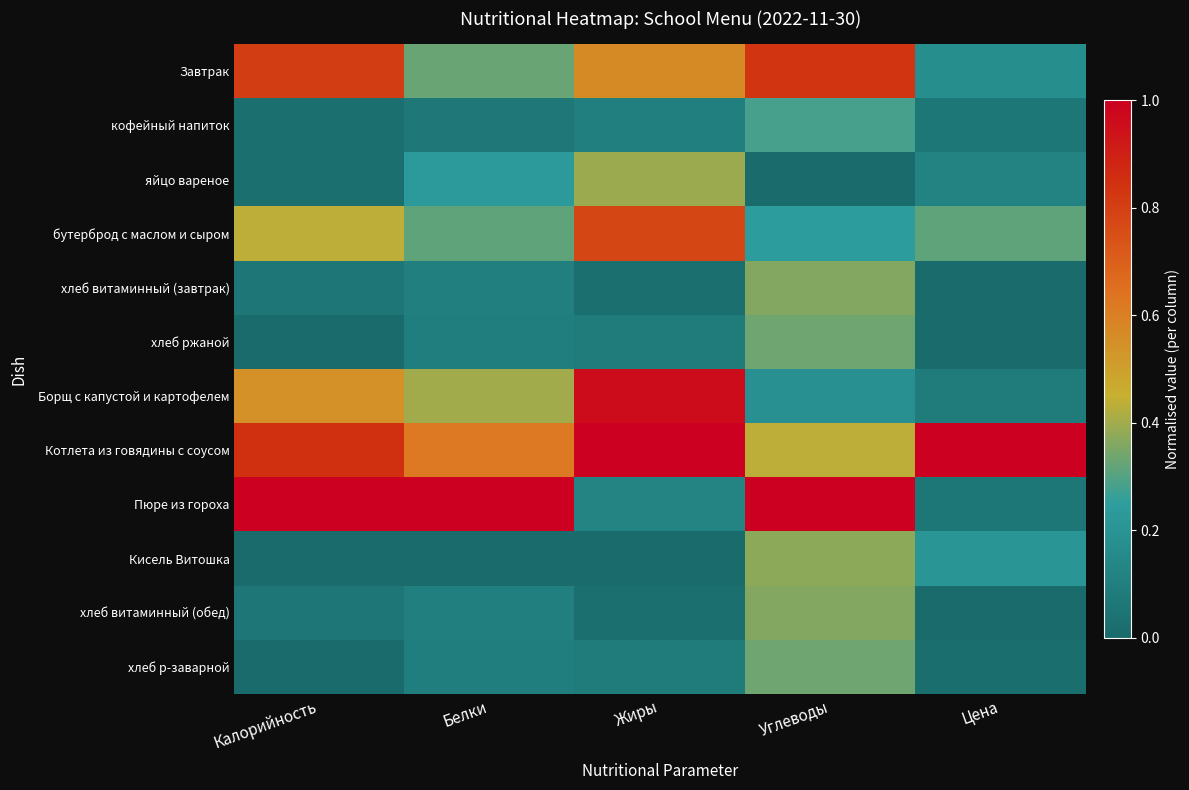

At which category is the sum across all series the highest?

Углеводы